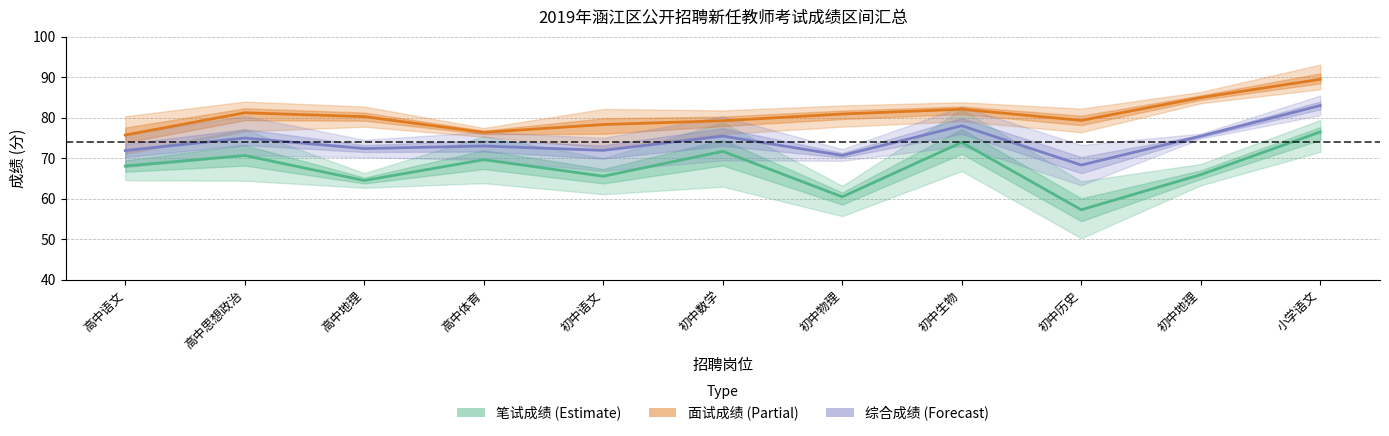

Where is the first local minimum for 笔试成绩 (mean)?

高中地理